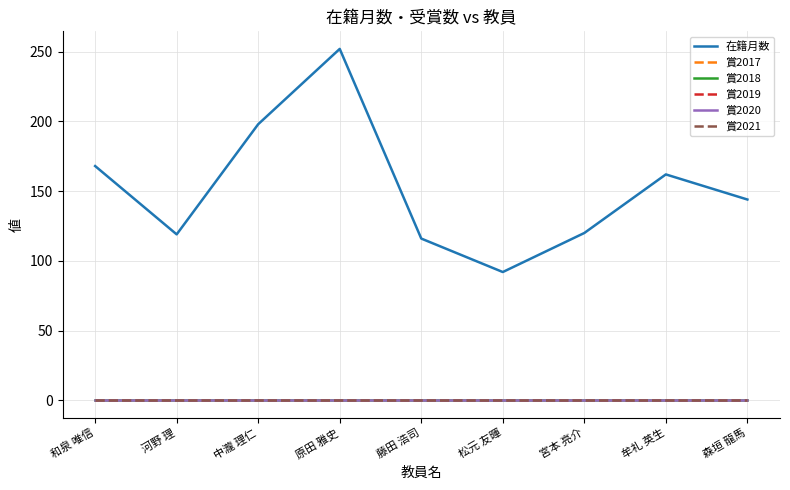

Rank the series by their maximum value, from lowest to highest.

賞2017, 賞2018, 賞2019, 賞2020, 賞2021, 在籍月数